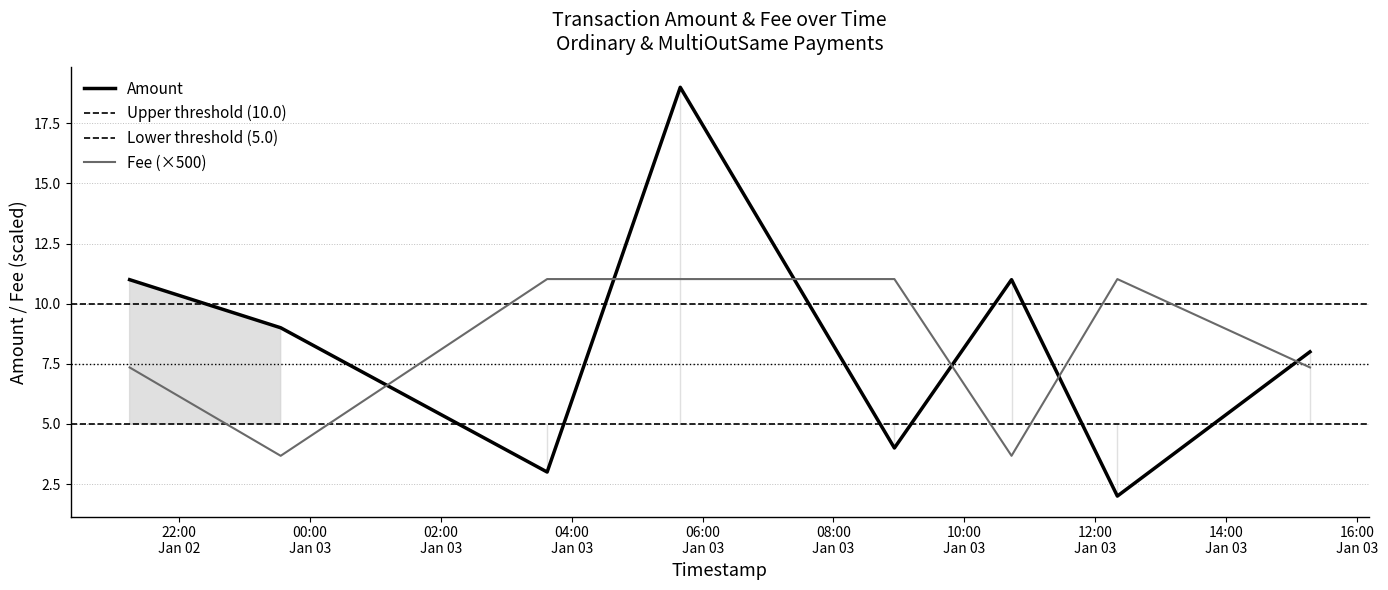

Reading left to right, what are all the values shown in this chart?

Amount: 2020-01-02 21:14:30=11.0	2020-01-02 23:33:02=9.0	2020-01-03 03:37:24=3.0	2020-01-03 05:39:29=19.0	2020-01-03 08:55:52=4.0	2020-01-03 10:43:17=11.0	2020-01-03 12:20:20=2.0	2020-01-03 15:16:59=8.0
Fee: 2020-01-02 21:14:30=7.3	2020-01-02 23:33:02=3.7	2020-01-03 03:37:24=11.0	2020-01-03 05:39:29=11.0	2020-01-03 08:55:52=11.0	2020-01-03 10:43:17=3.7	2020-01-03 12:20:20=11.0	2020-01-03 15:16:59=7.3